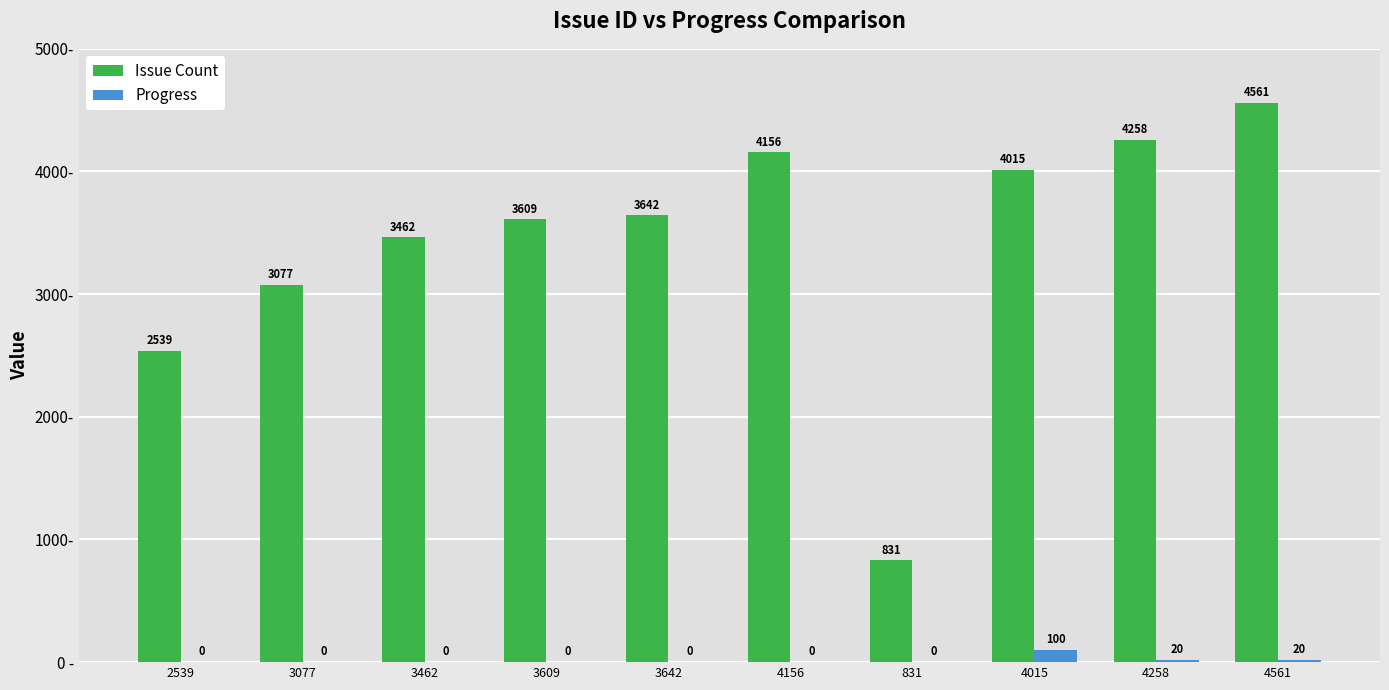

Are the bars horizontal?

No